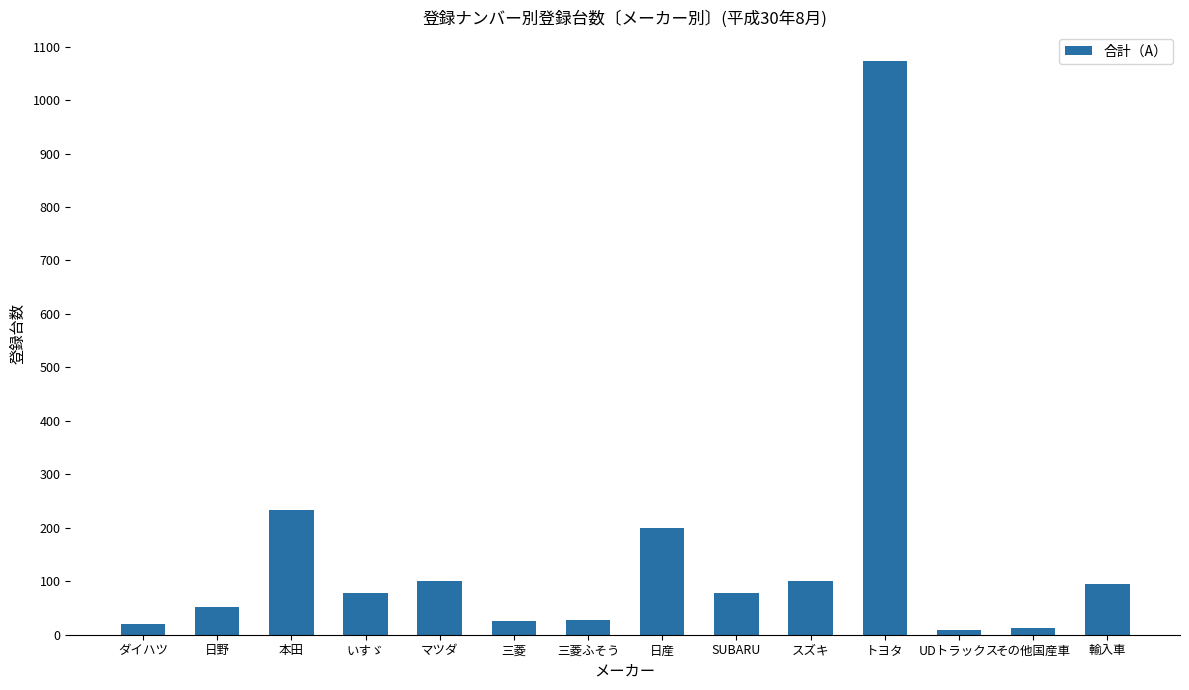

What is the difference between the second highest and second lowest values?

220